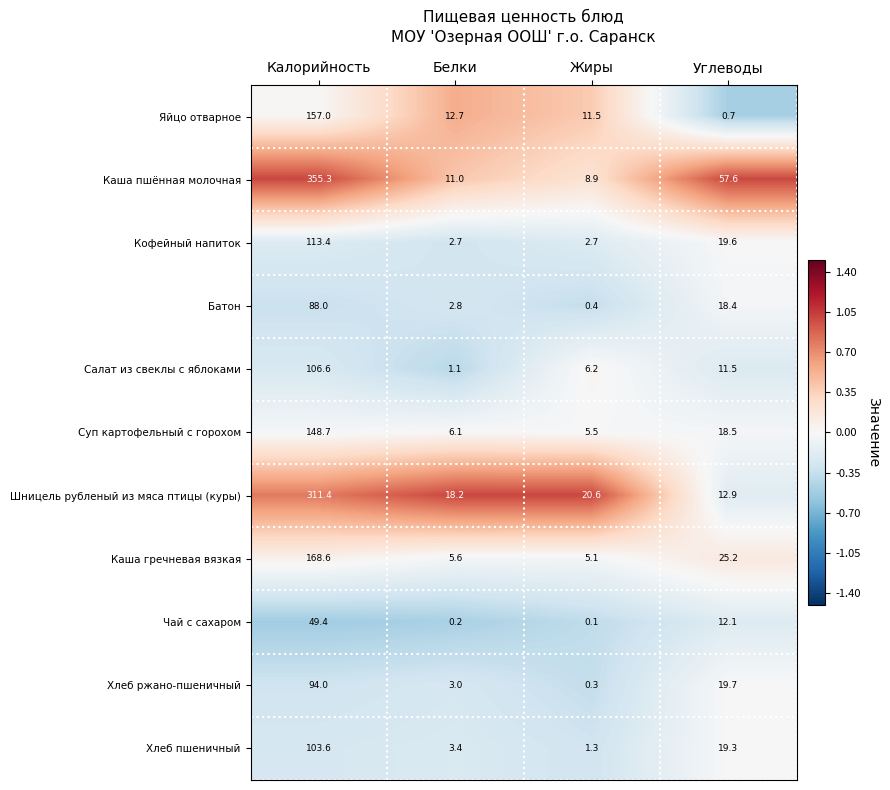

At Белки, list the series in order from smallest to largest.

Чай с сахаром, Салат из свеклы с яблоками, Кофейный напиток, Батон, Хлеб ржано-пшеничный, Хлеб пшеничный, Каша гречневая вязкая, Суп картофельный с горохом, Каша пшённая молочная, Яйцо отварное, Шницель рубленый из мяса птицы (куры)